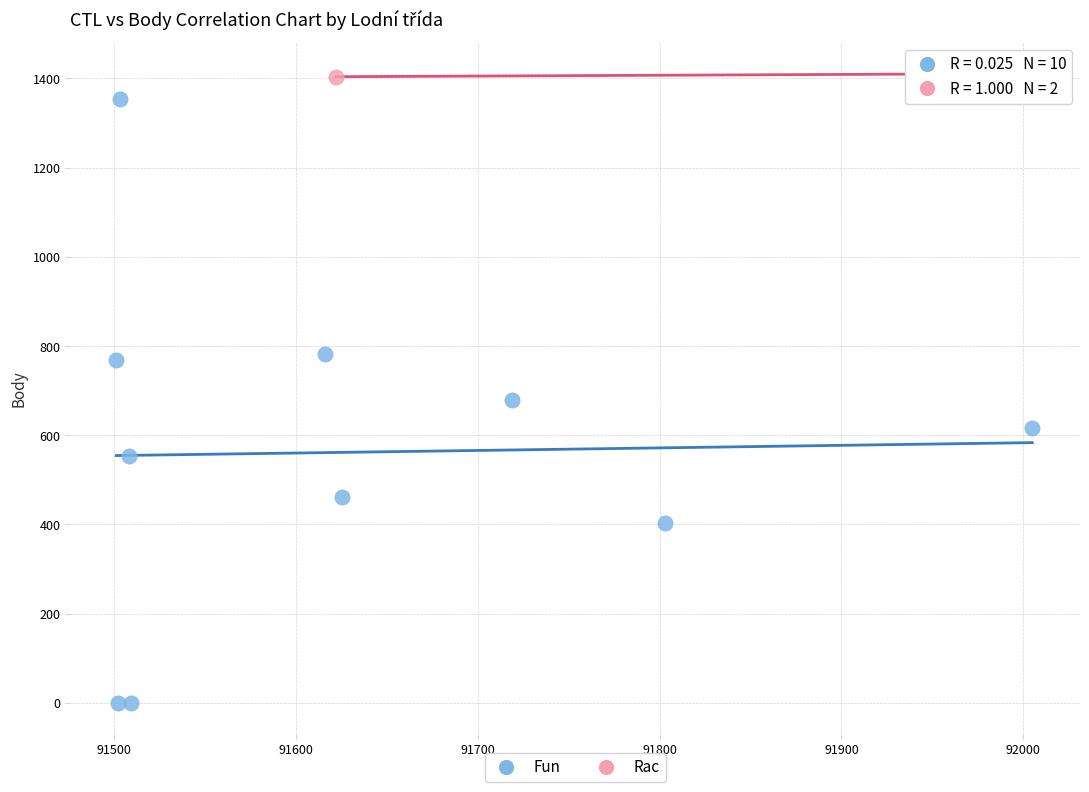

What are all the series names shown in the legend?

Fun, Rac